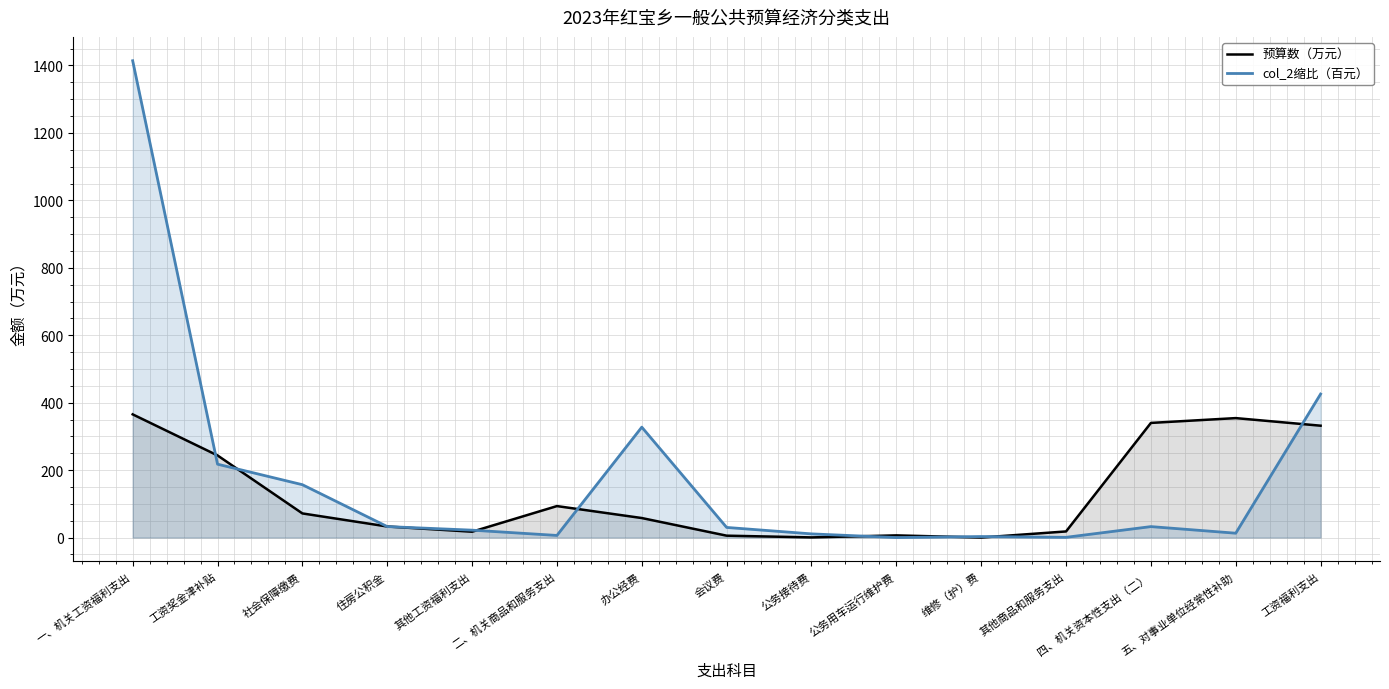

True or false: col_2缩比（百元） and 预算数（万元） intersect in this chart.

True